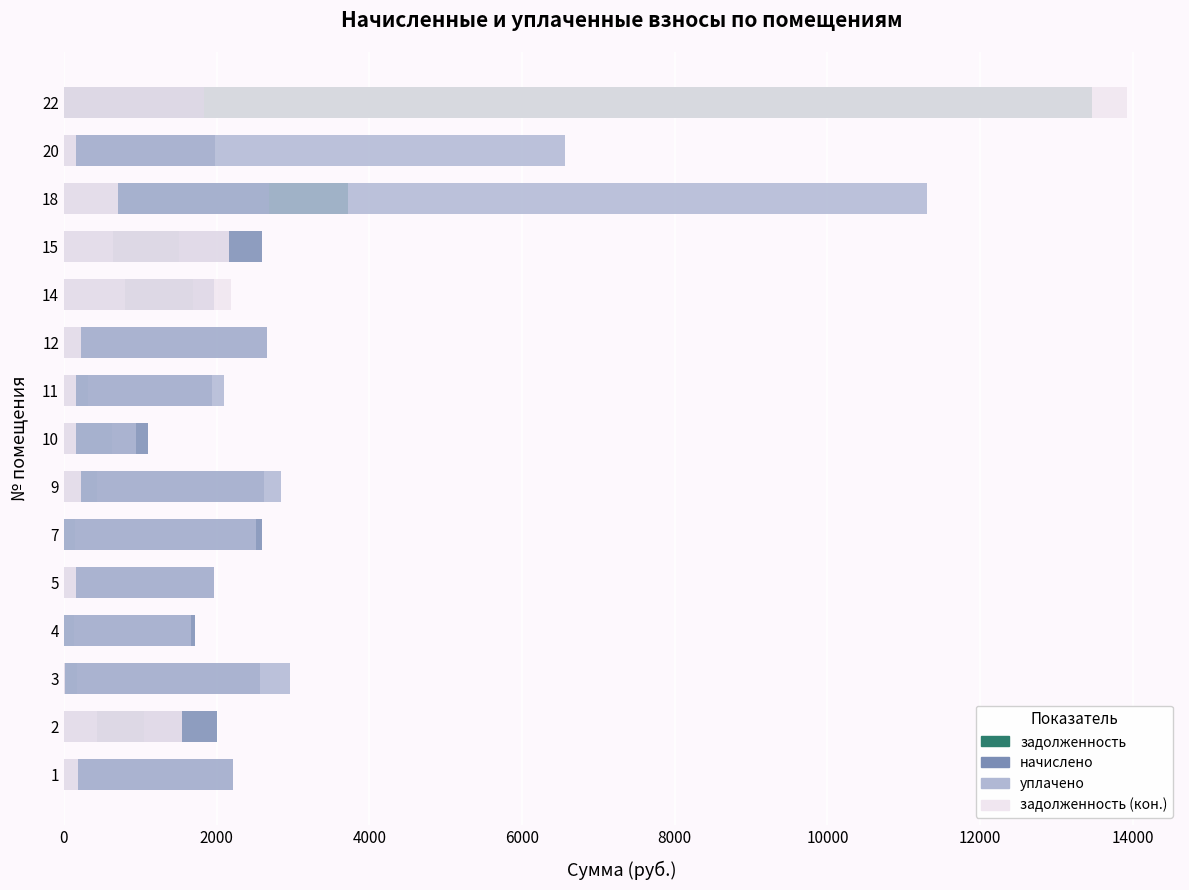

What is the difference between the maximum and minimum values in the задолженность (кон.) series?

13921.0